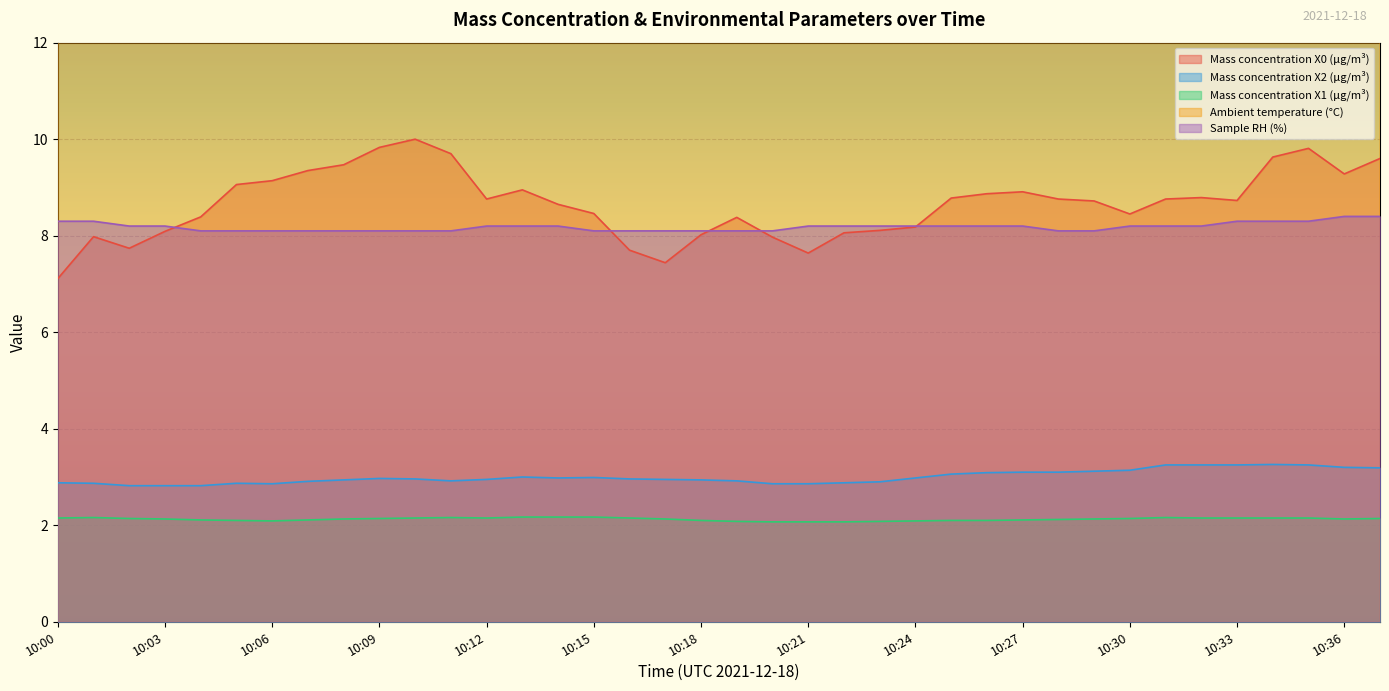

True or false: Mass concentration X2 (μg/m³) and Mass concentration X0 (μg/m³) intersect in this chart.

False